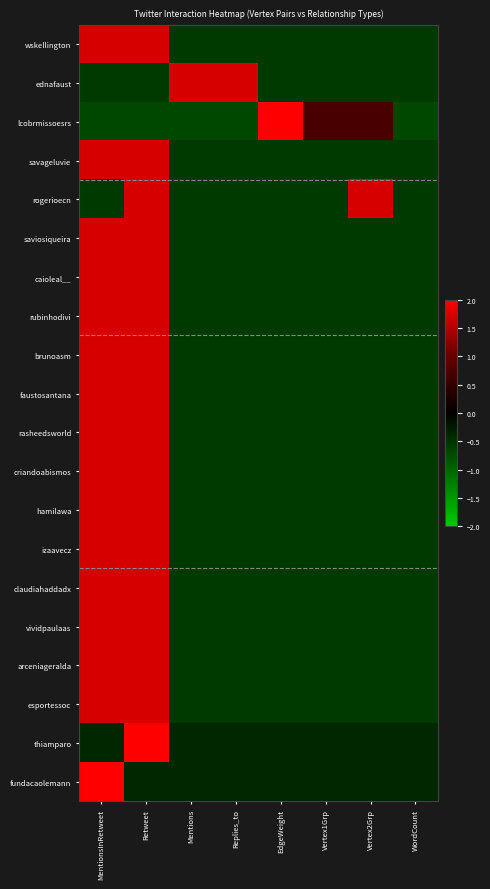

Between Replies_to and Vertex2Grp, which series saw the biggest shift?

ednafaust